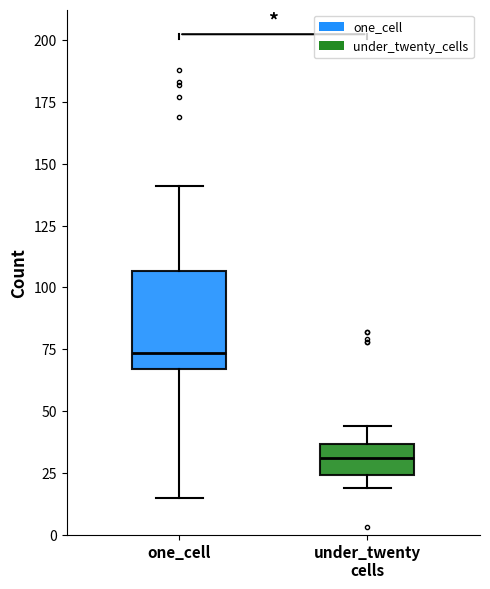

Where is the upper edge of the box for one_cell on the y-axis? The values are not printed on the chart, so give them approximately, as read against the axis.

105